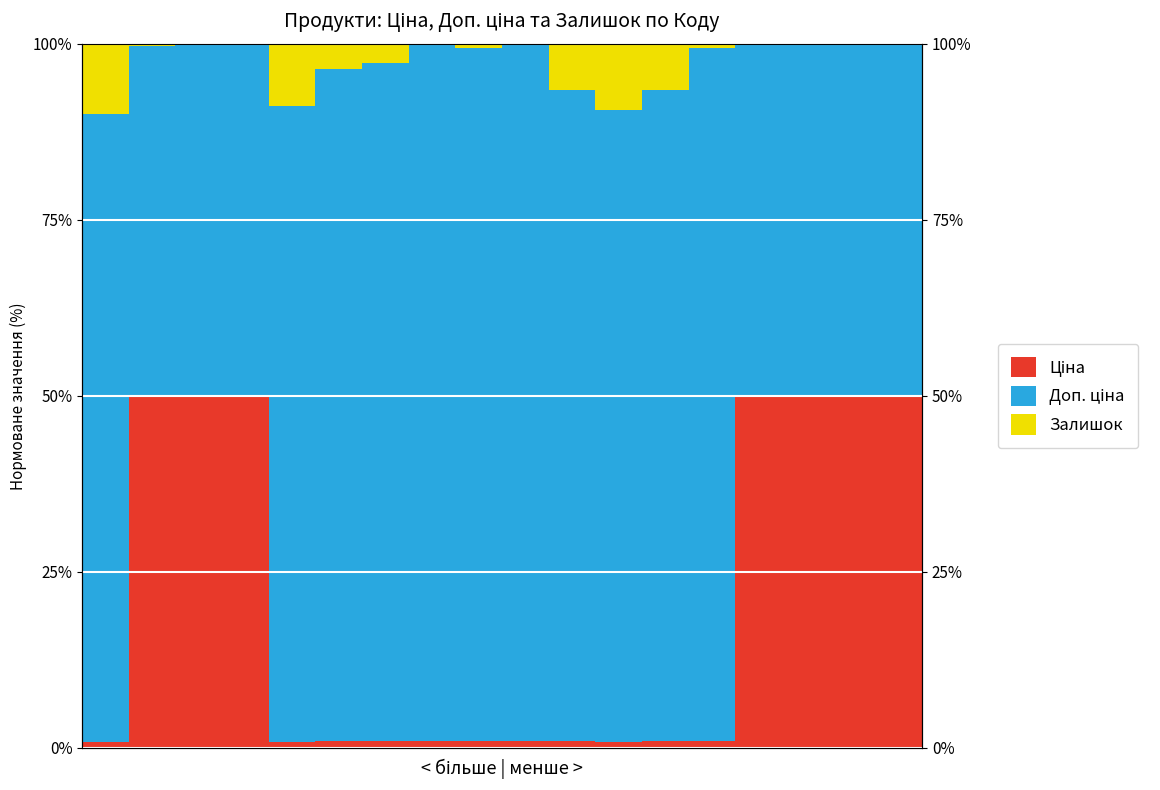

The Ціна series shows 1.0 at 5. True or false?

True